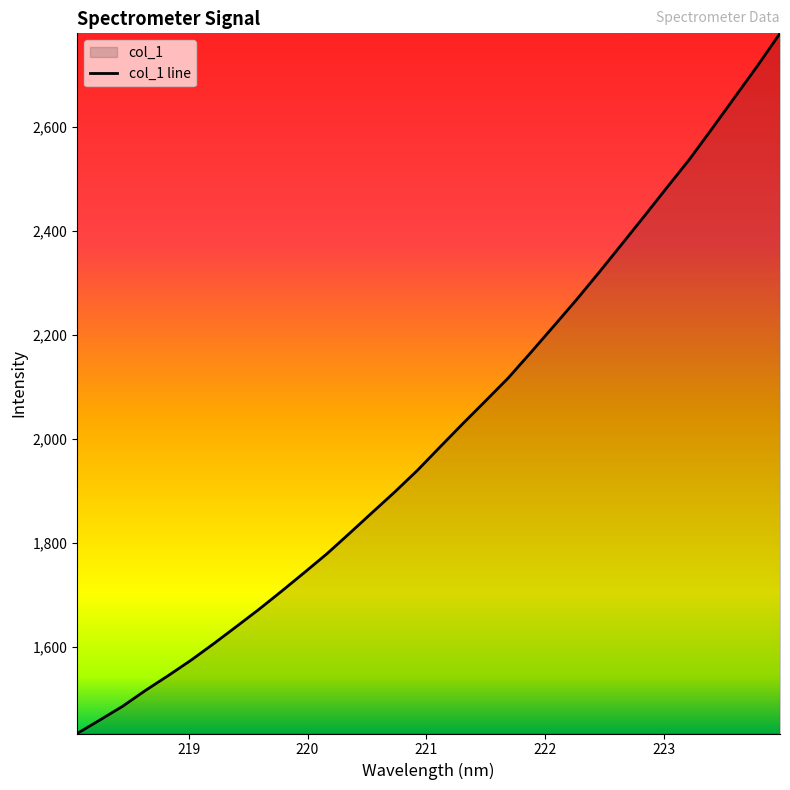

What is the minimum value shown in the chart?

1432.9